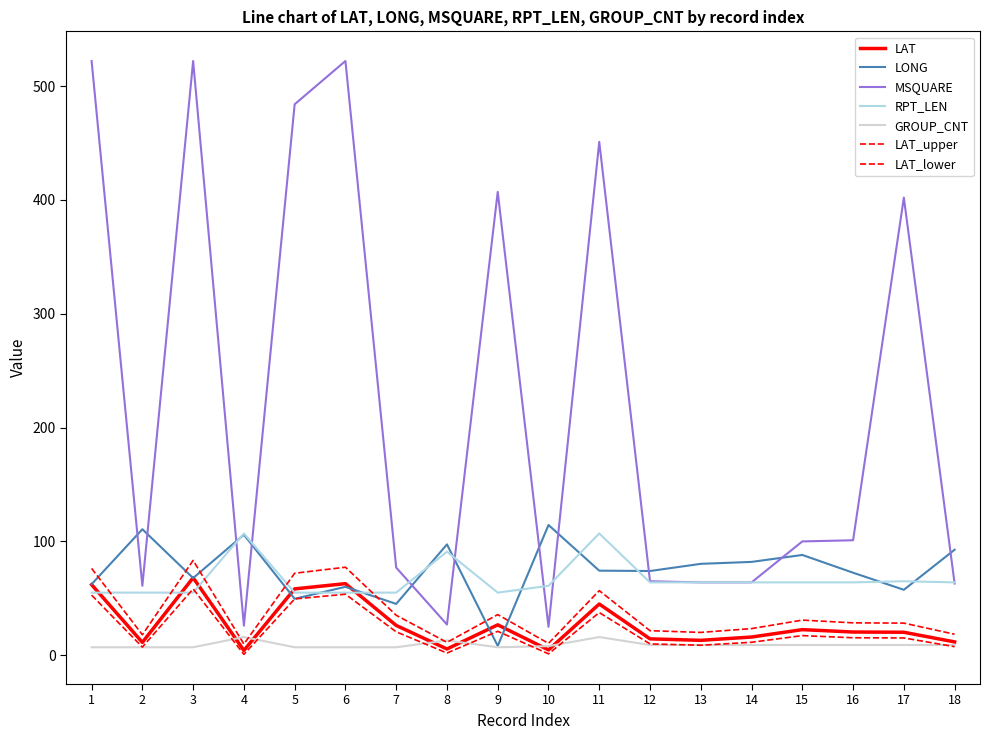

How many lines are shown in the chart?

7